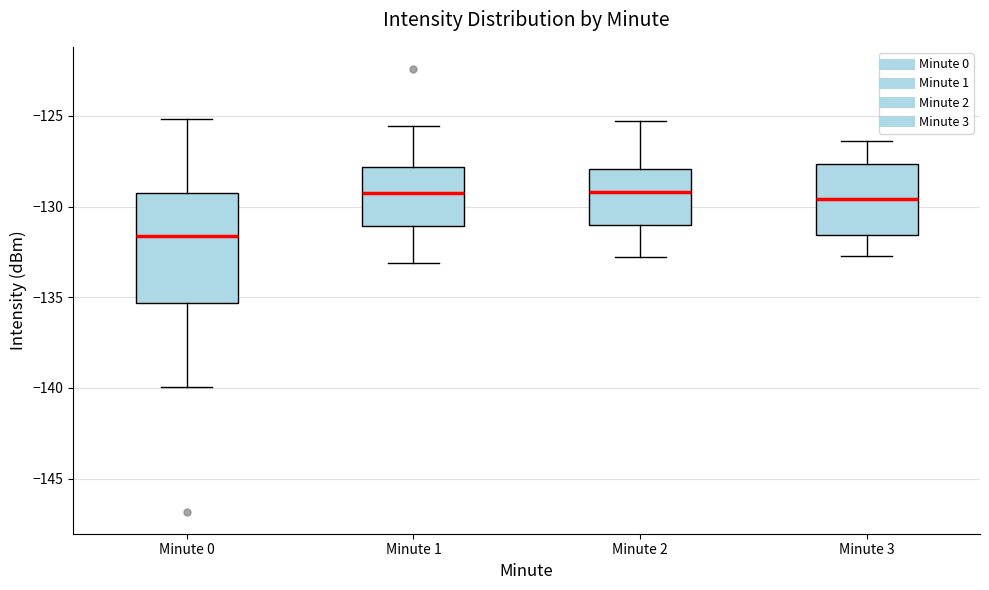

Which box is the tallest, from its lower edge to its upper edge?

Minute 0